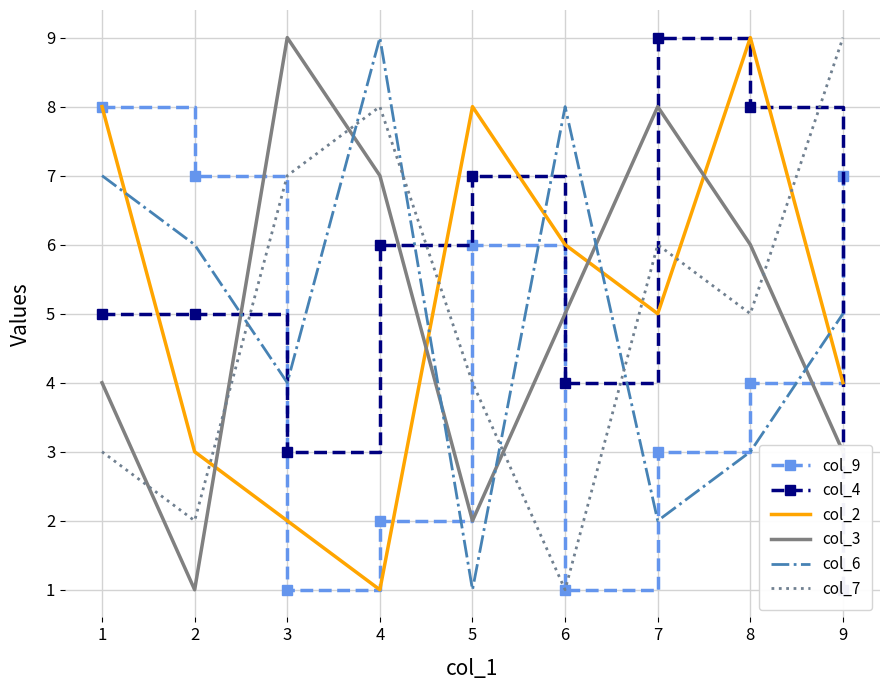

Which series has the largest range (max minus min)?

col_4